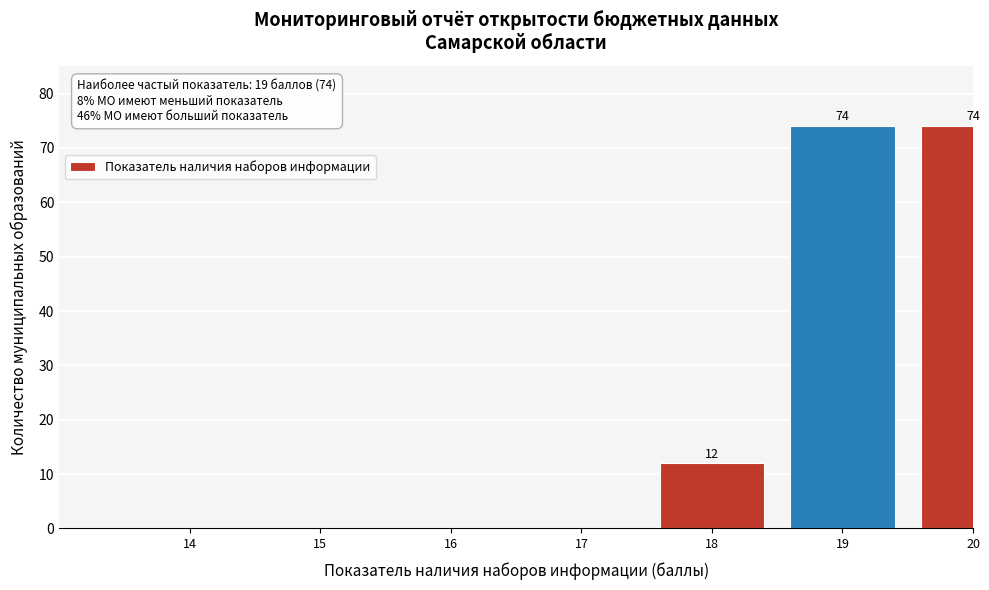

Reading left to right, what are all the values shown in this chart?

14=0	15=0	16=0	17=0	18=12	19=74	20=74